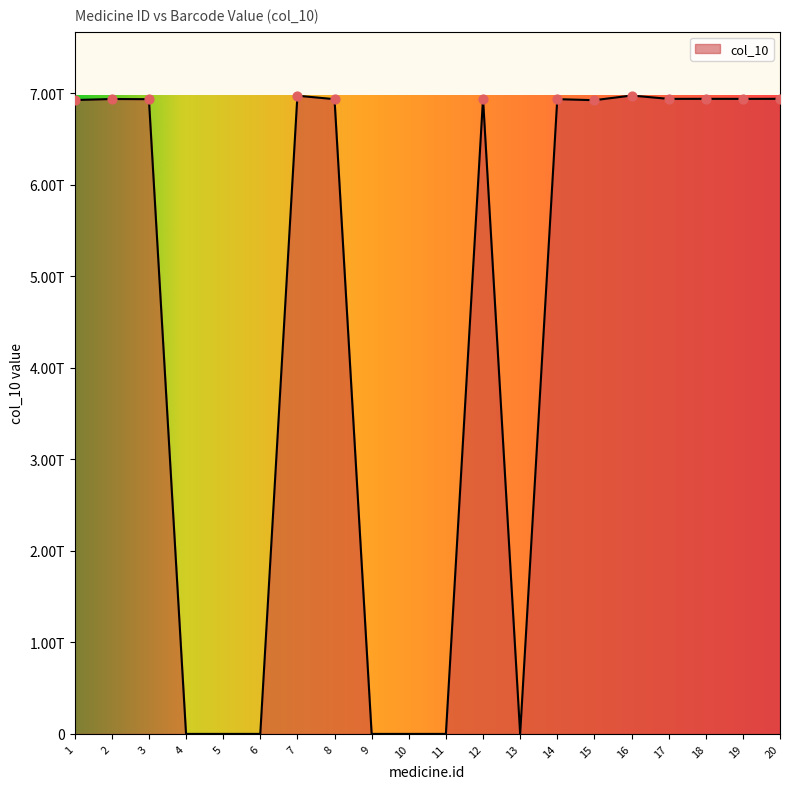

Does the chart have visible grid lines?

No